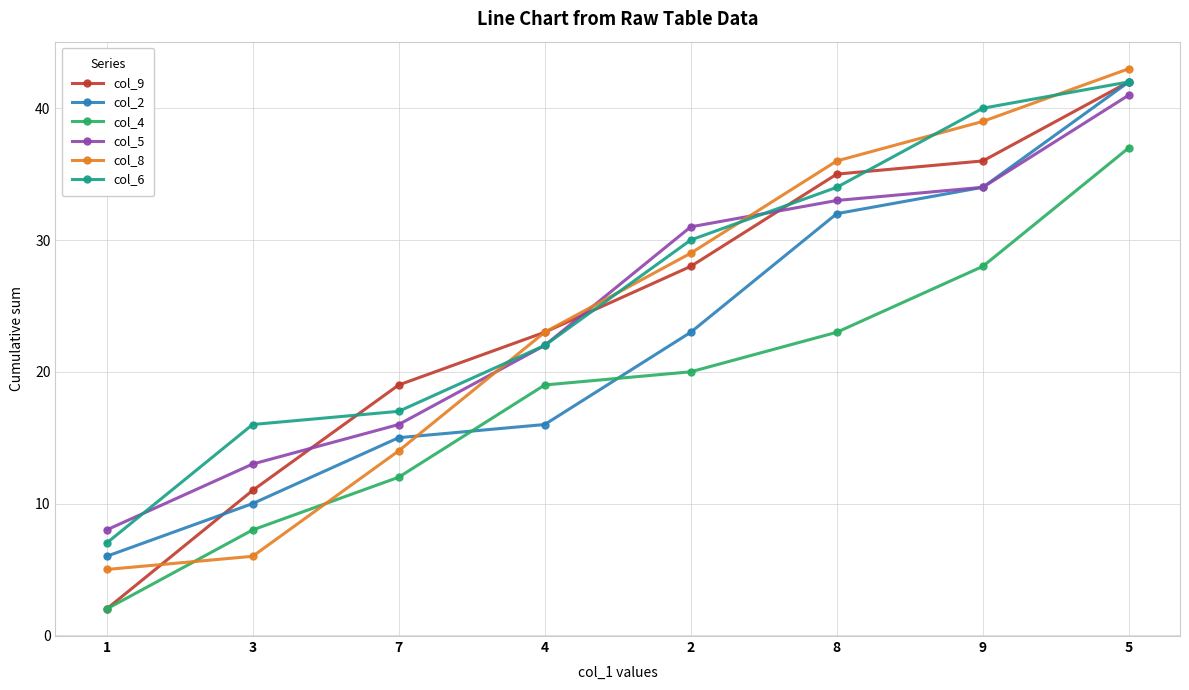

True or false: col_2 has a value of 10 at 3.

True